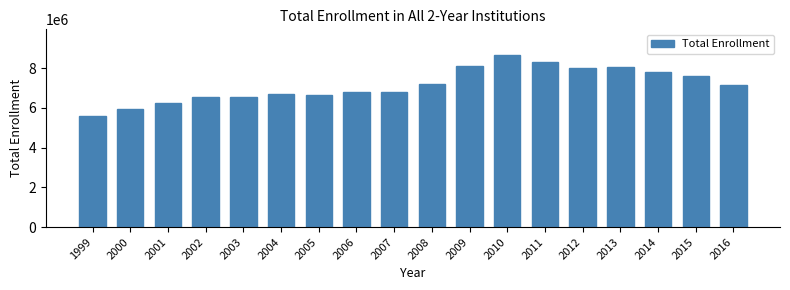

What is the approximate value at 2003, to the nearest 100?

6577500